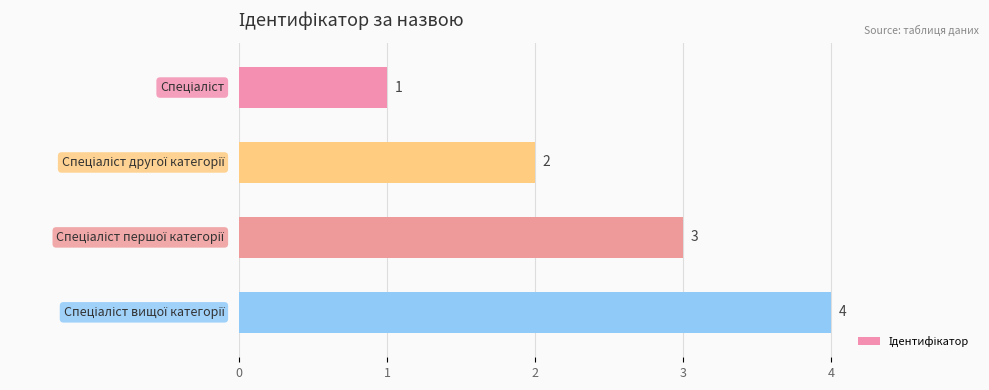

What is the sum of all values?

10